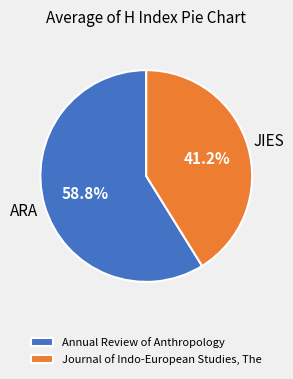

True or false: Annual Review of Anthropology accounts for 59% of the total.

True